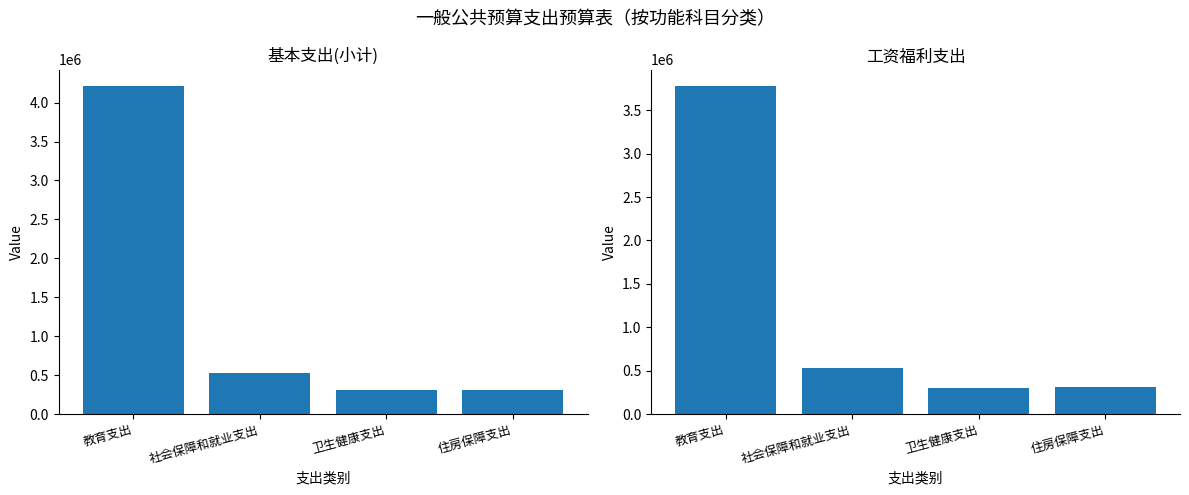

What is the maximum value shown in the chart?

4214914.7